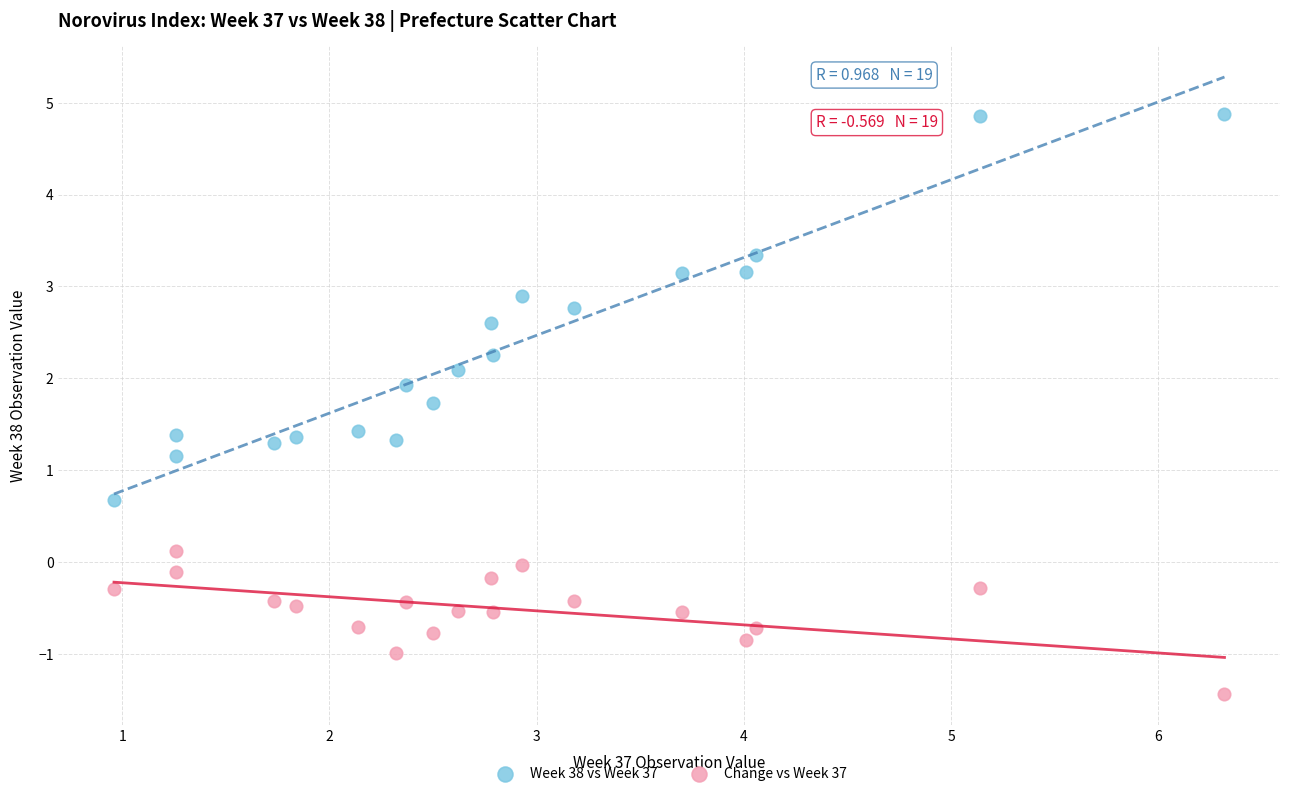

Which series reaches the maximum Y coordinate?

Week 38 vs Week 37